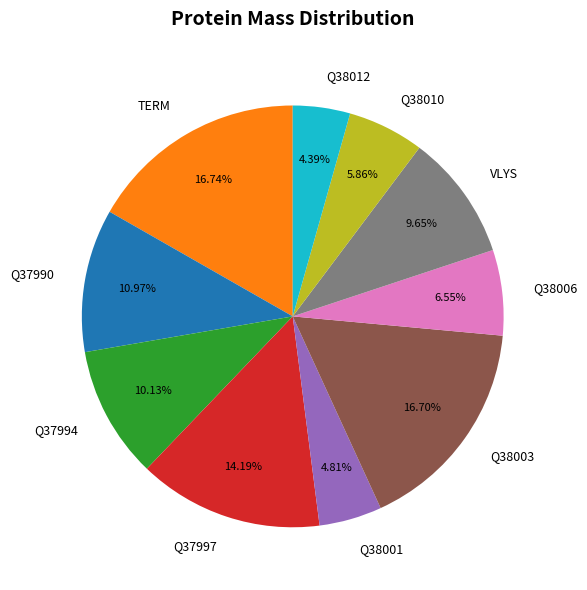

Is there a majority slice in this chart?

No